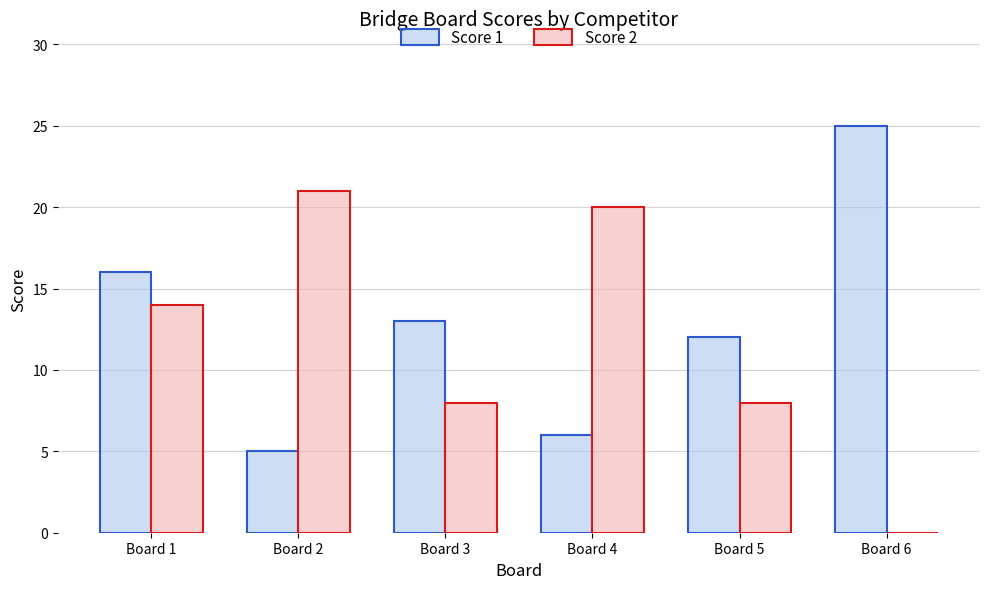

Which series has the largest total across all categories?

Score 1